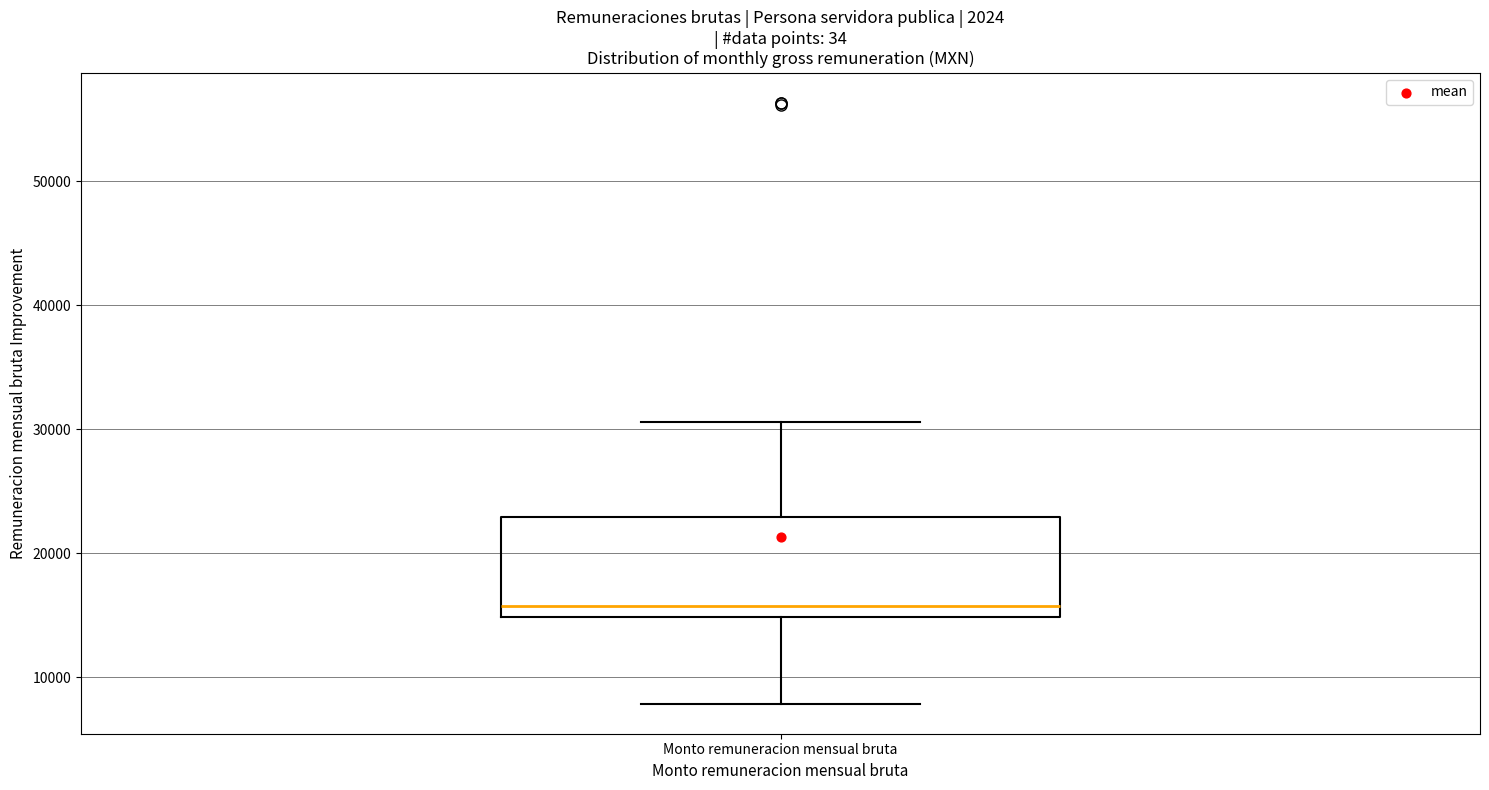

Transcribe this box plot: give where the median line is, the range the box spans, and where the two whiskers end, as read against the y-axis. The values are not printed on the chart, so give them approximately, as read against the axis.

median 16000, box 15000 to 23000, whiskers 8000 to 31000